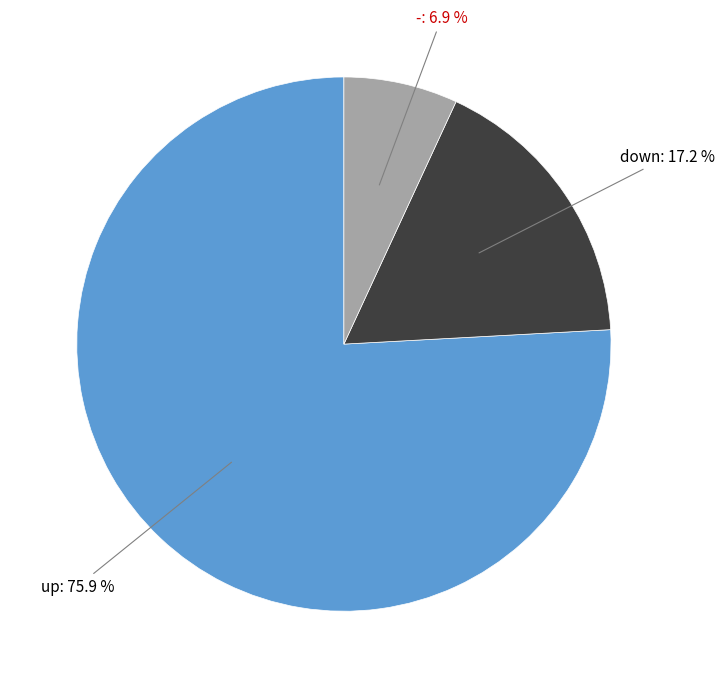

Does any single category account for the majority?

Yes